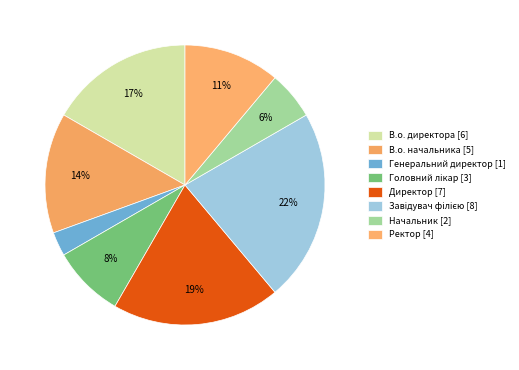

To the nearest percent, what percentage of the pie is В.о. директора?

17%